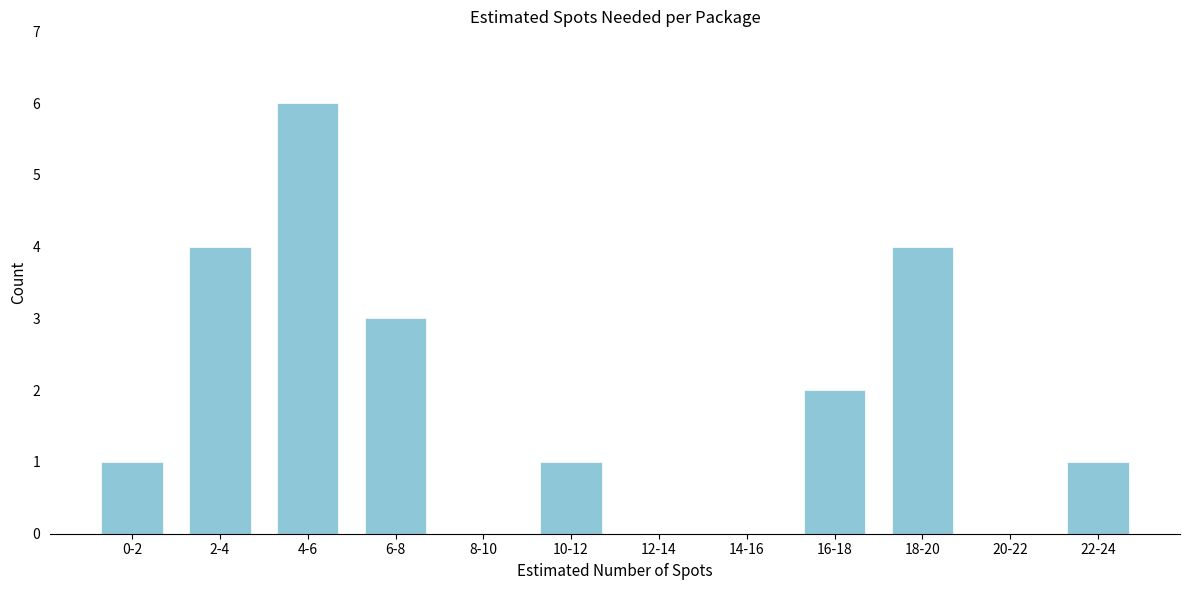

Reading left to right, extract all data points from this chart.

0-2=1	2-4=4	4-6=6	6-8=3	8-10=0	10-12=1	12-14=0	14-16=0	16-18=2	18-20=4	20-22=0	22-24=1